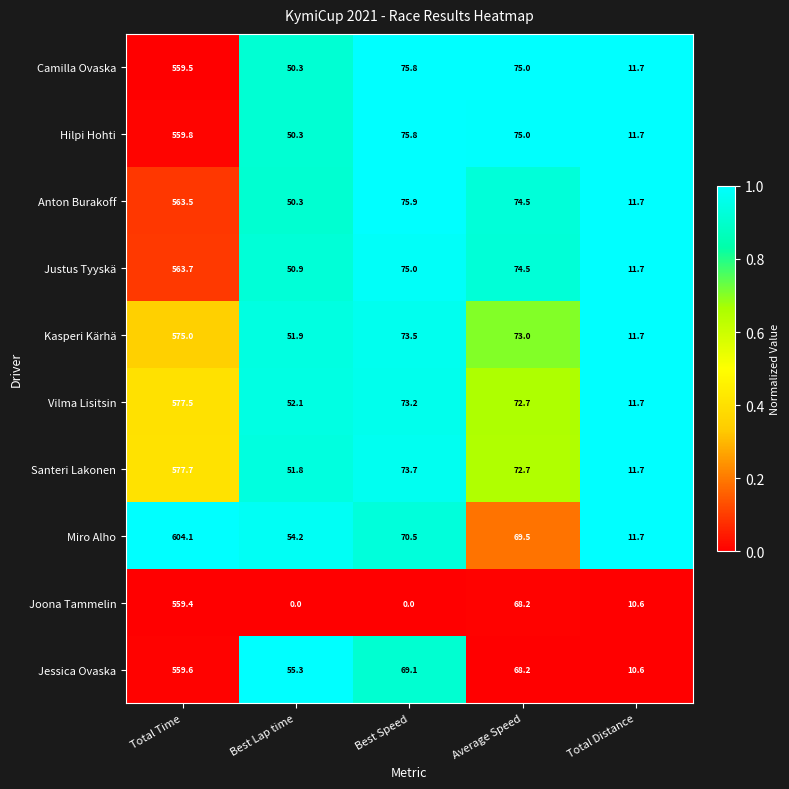

Which label corresponds to the largest value in the chart?

Total Time